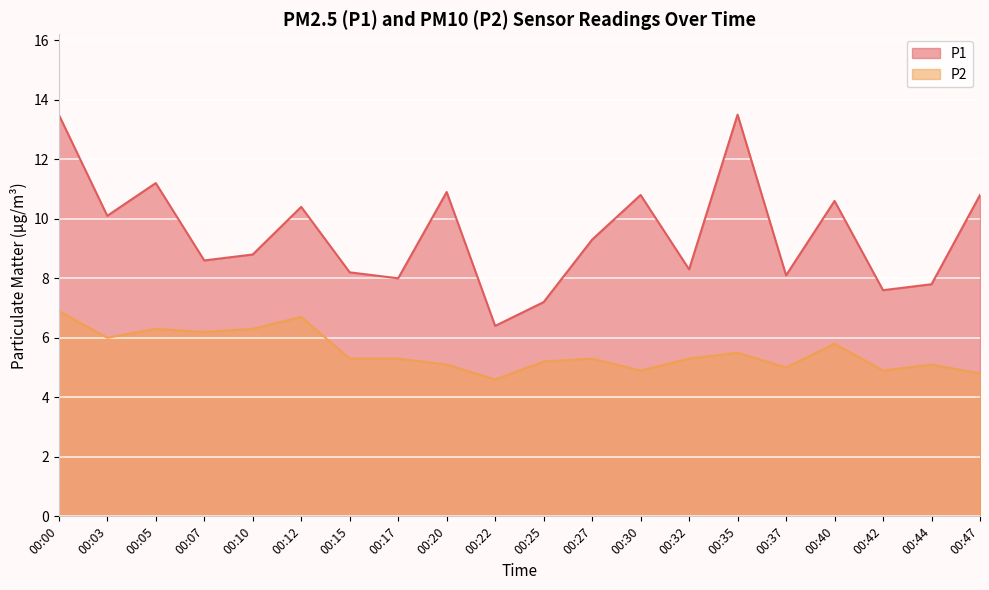

True or false: P2 and P1 intersect in this chart.

False